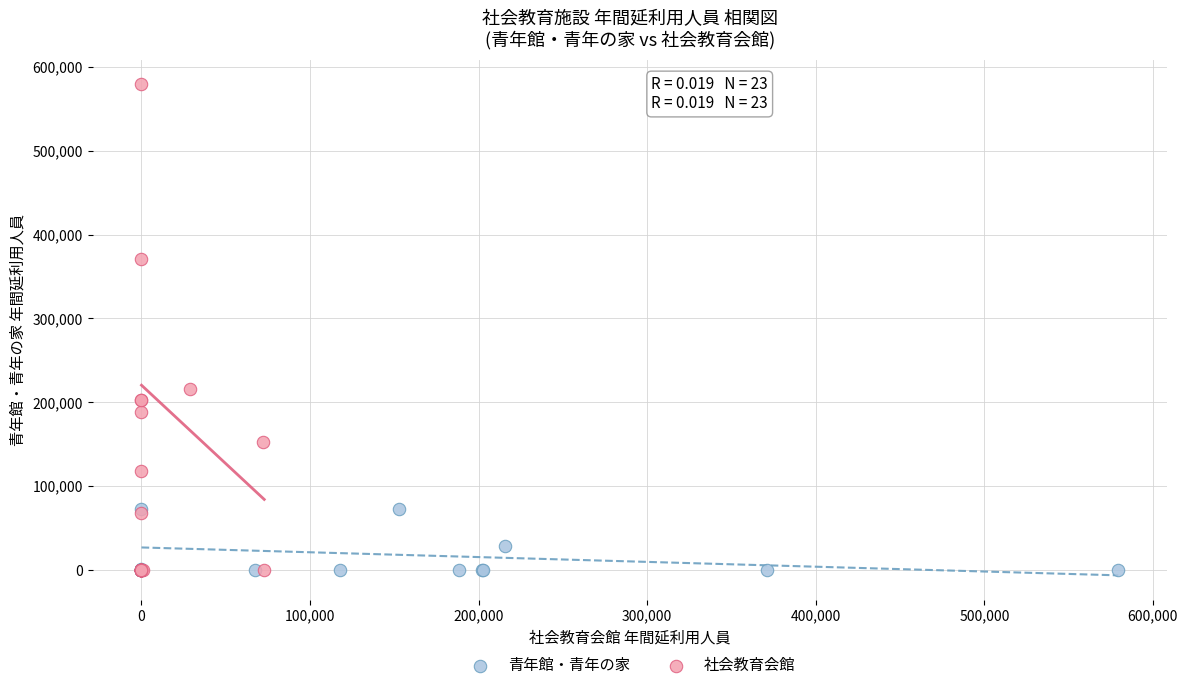

Which series reaches the maximum Y coordinate?

社会教育会館